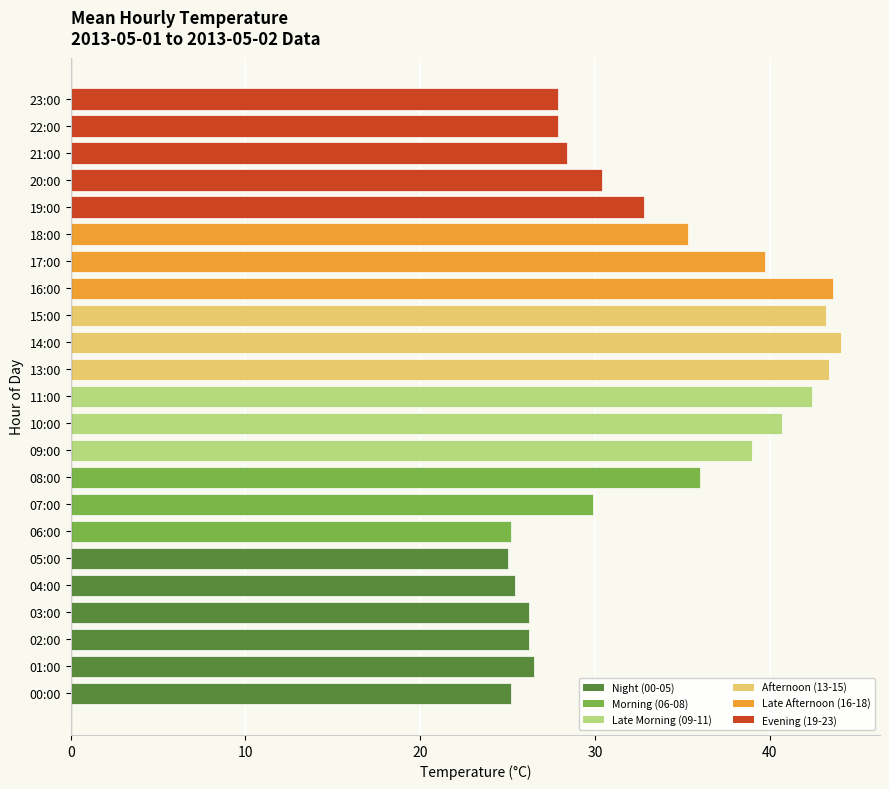

What is the sum of all values?

764.4